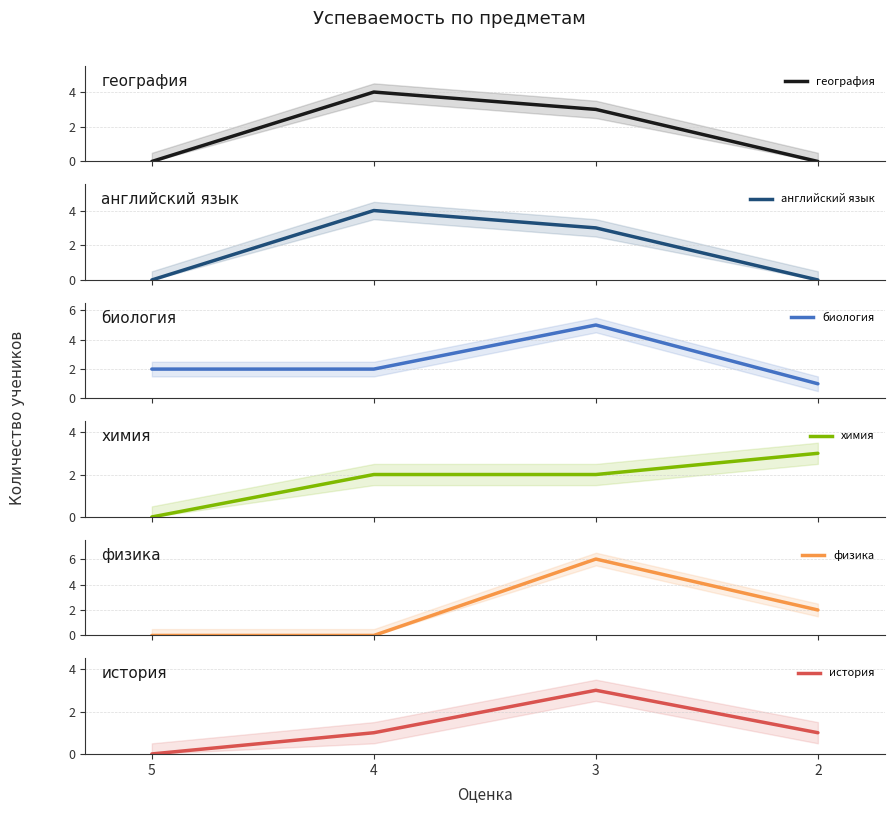

Is the value of физика at 4 greater than the value of география at 2?

No